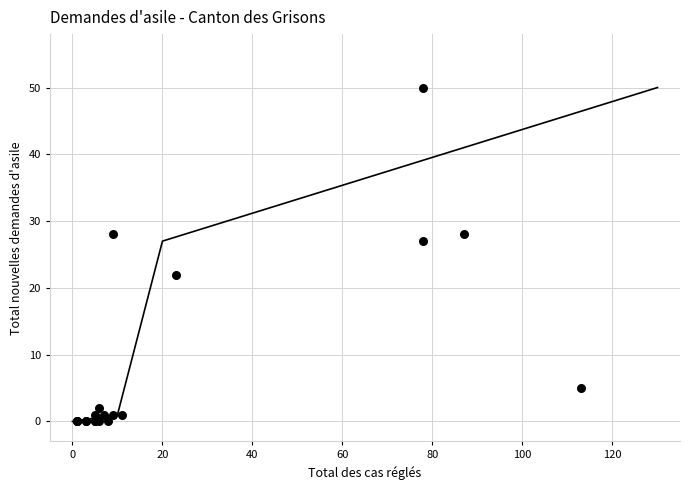

What Y value in the scatter plot is closest to 25?

27